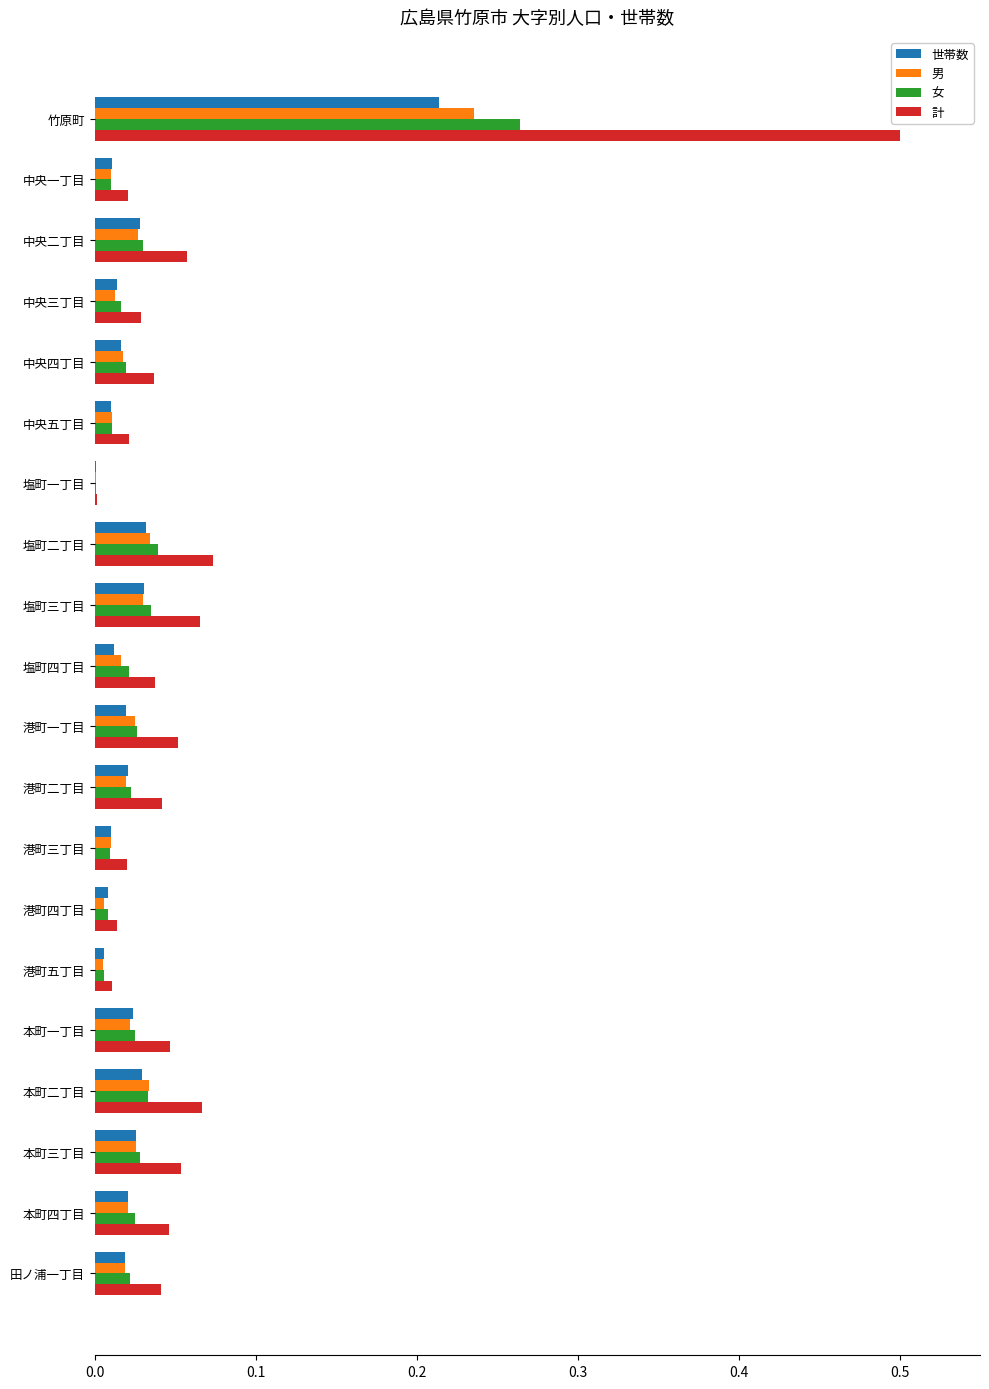

The 計 series shows 0.0 at 中央五丁目. True or false?

True